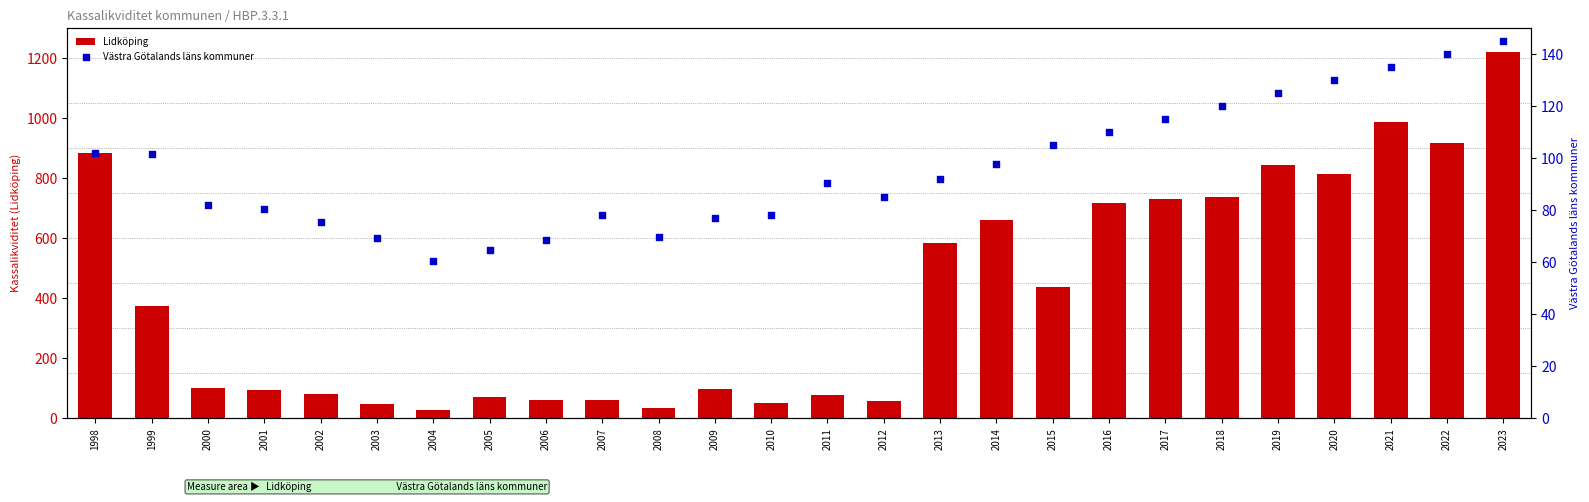

Which series reaches the maximum Y coordinate?

Lidköping